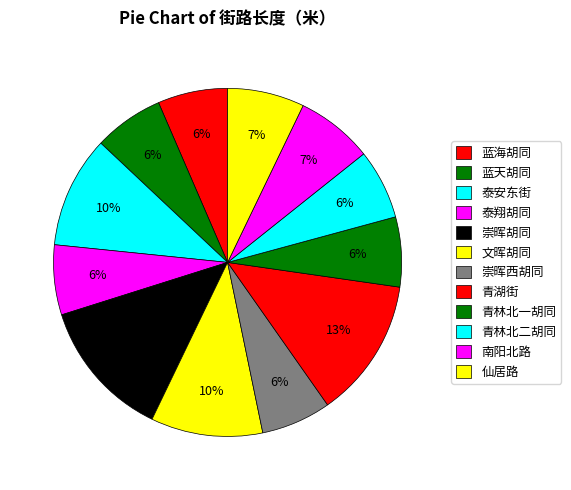

The 文晖胡同 slice represents 1% of the pie. True or false?

False